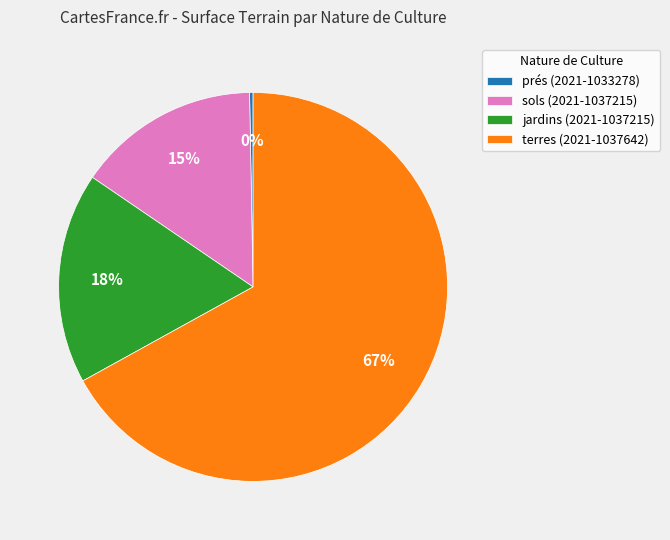

Do jardins (2021-1037215) and prés (2021-1033278) together represent more than half of the pie?

No